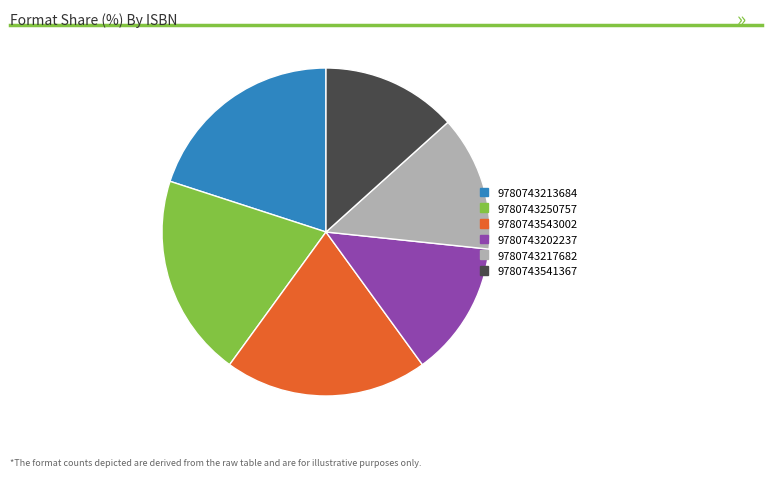

Is the sum of 9780743213684 and 9780743543002 greater than half?

No